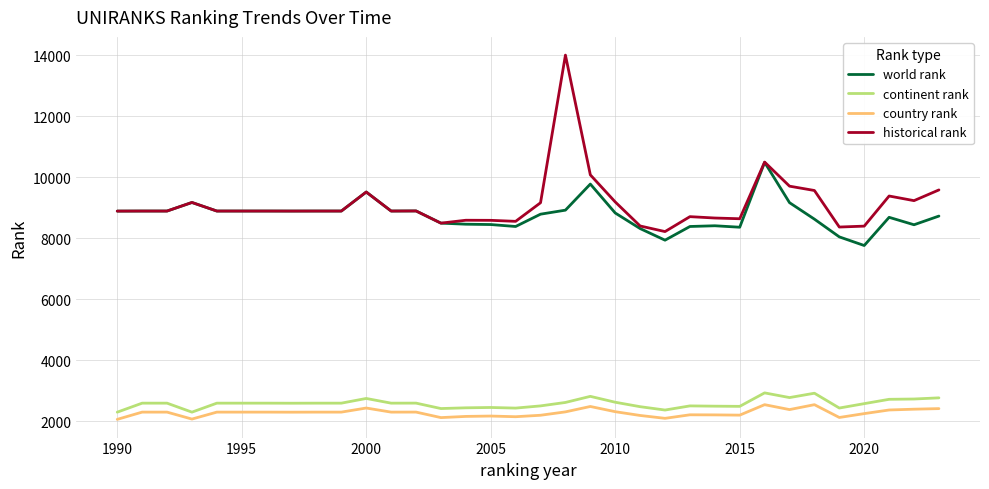

True or false: historical rank and country rank intersect in this chart.

False